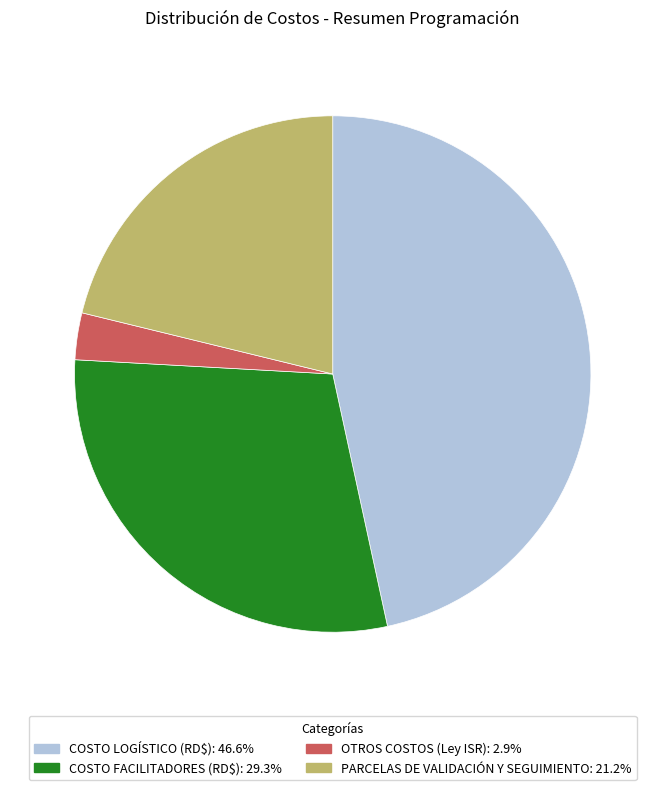

Is it true that COSTO LOGÍSTICO (RD$) is 47% of the pie?

True